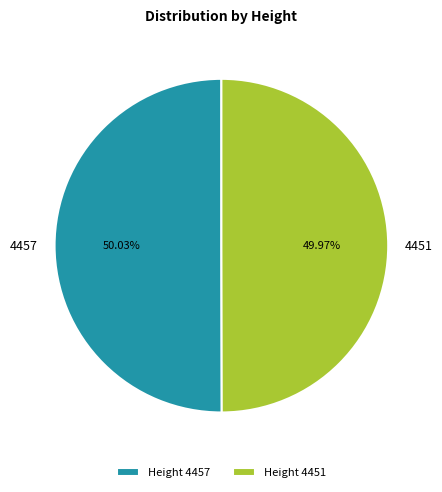

Is there any slice that represents more than half of the pie?

Yes